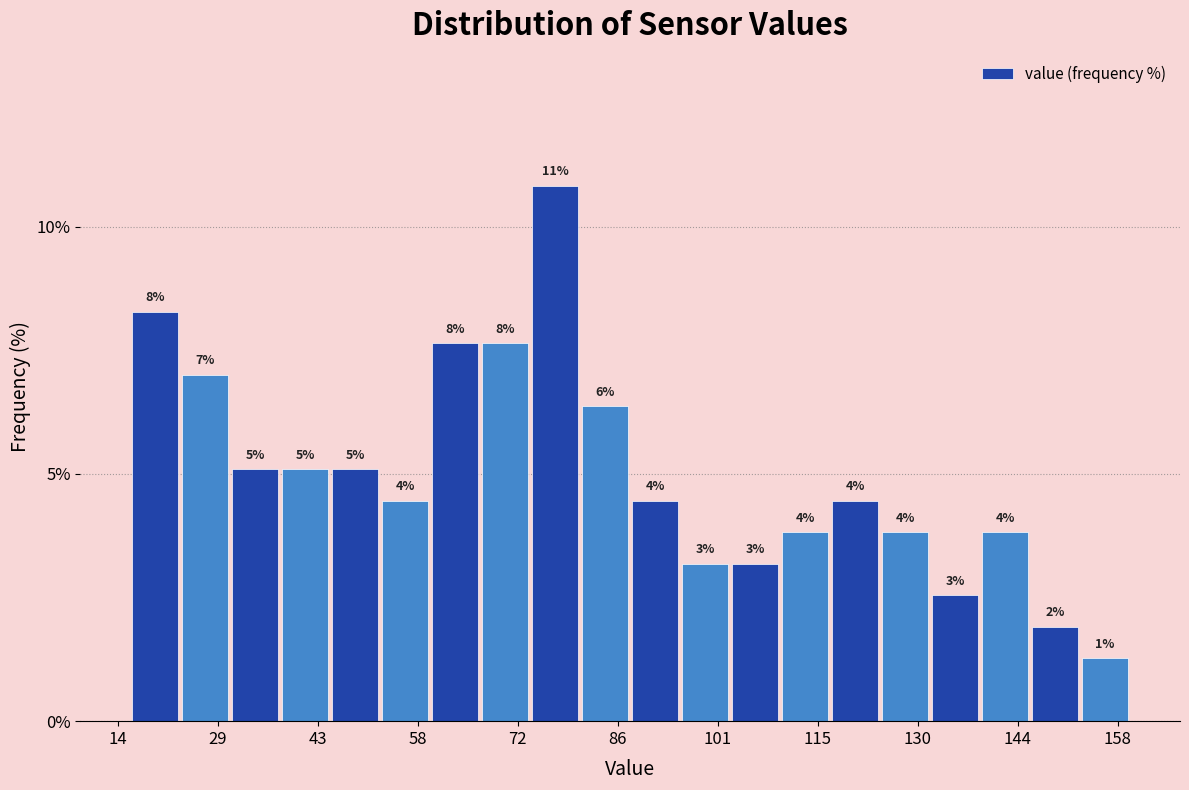

Around what value on the x-axis is the tallest bar? Give the approximate position of its centre, as read against the axis.

78